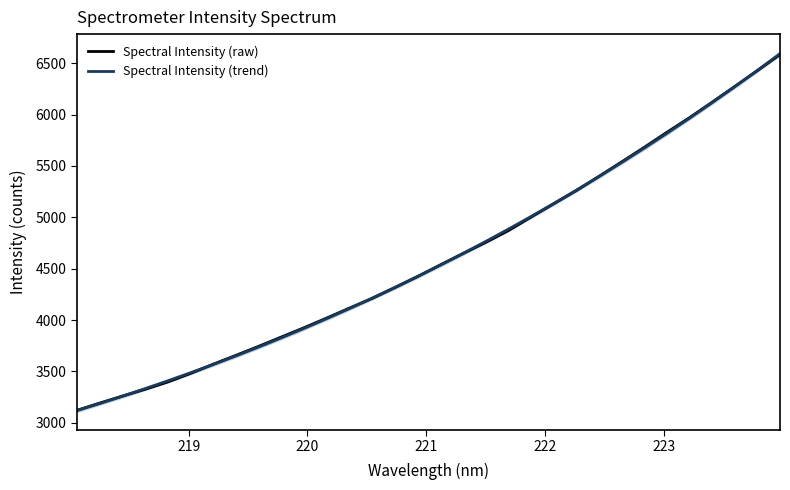

What is the average value of the Spectral Intensity (raw) series?

4612.2